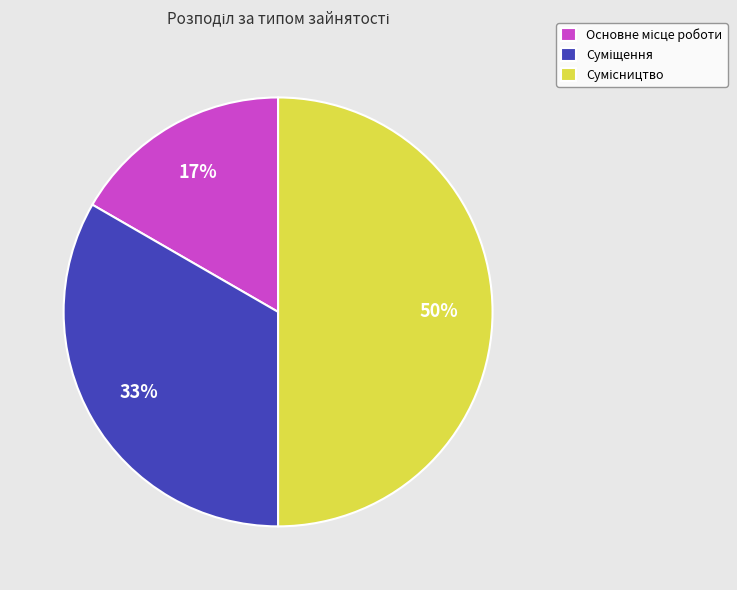

How many segments does this pie chart have?

3